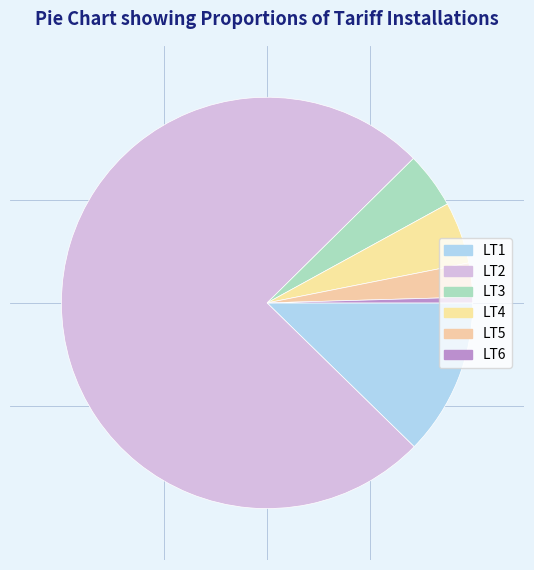

Approximately how many times larger is the value at LT2 compared to LT3?

17.1